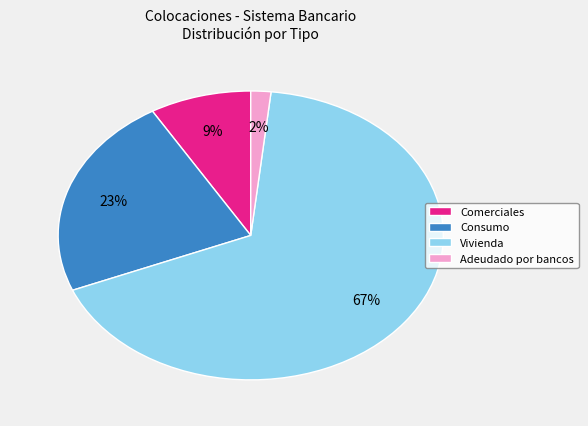

True or false: Adeudado por bancos accounts for 2% of the total.

True